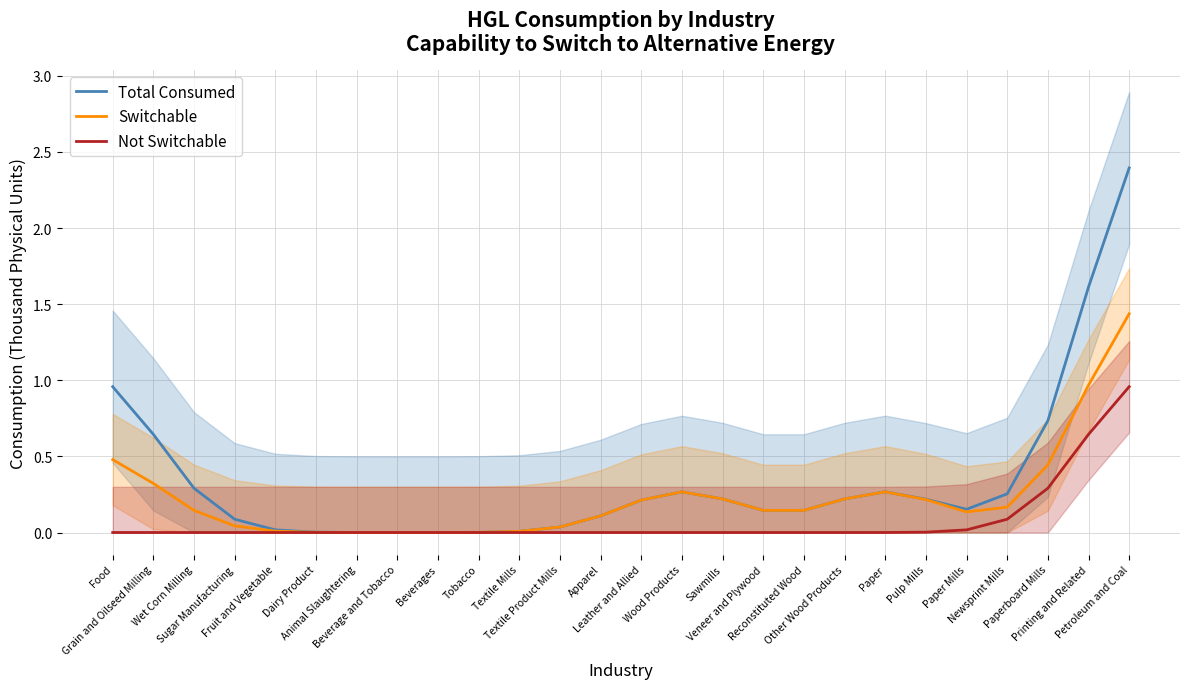

What value does the Total Consumed series have at Sawmills?

0.2